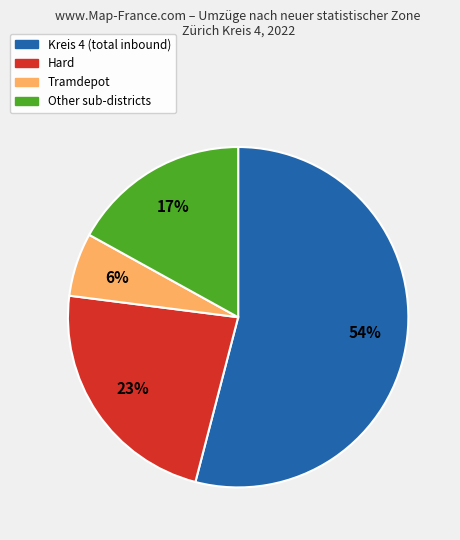

To the nearest percent, what is the difference between the largest and smallest slice percentages?

48%